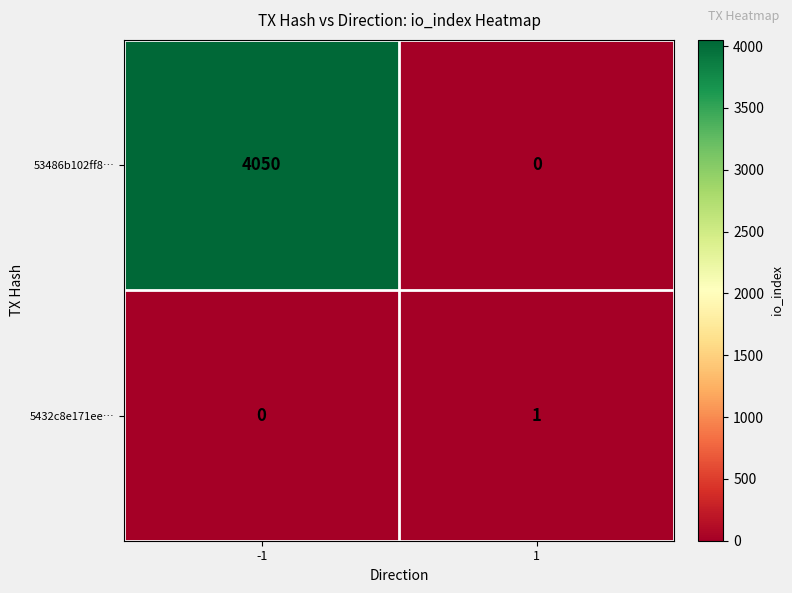

What is the total value across all series at 1?

1